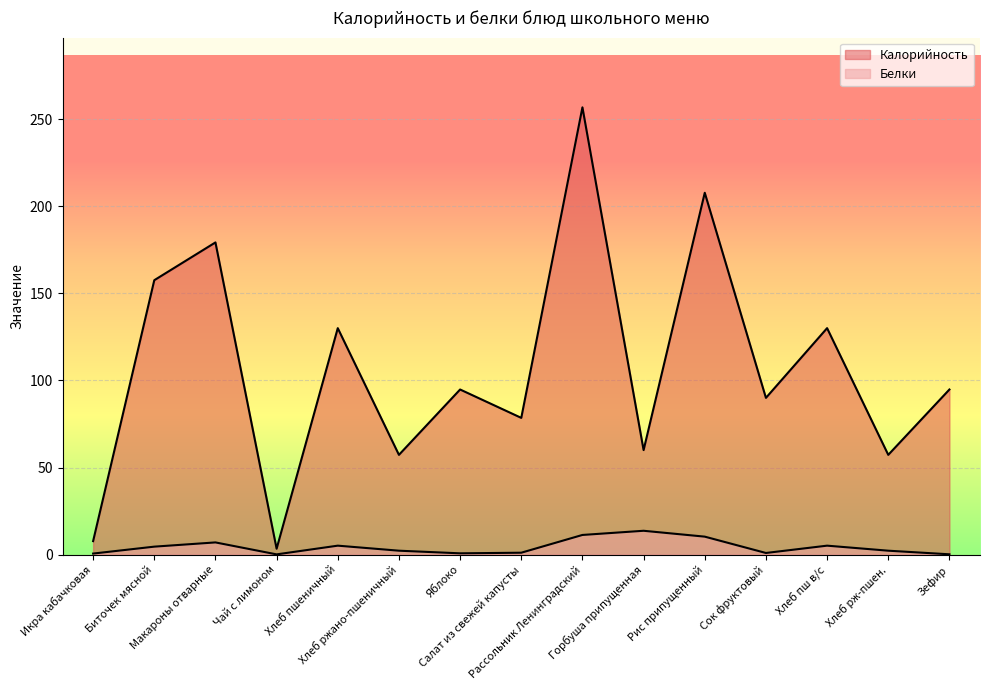

What are all the series names shown in the legend?

Калорийность, Белки